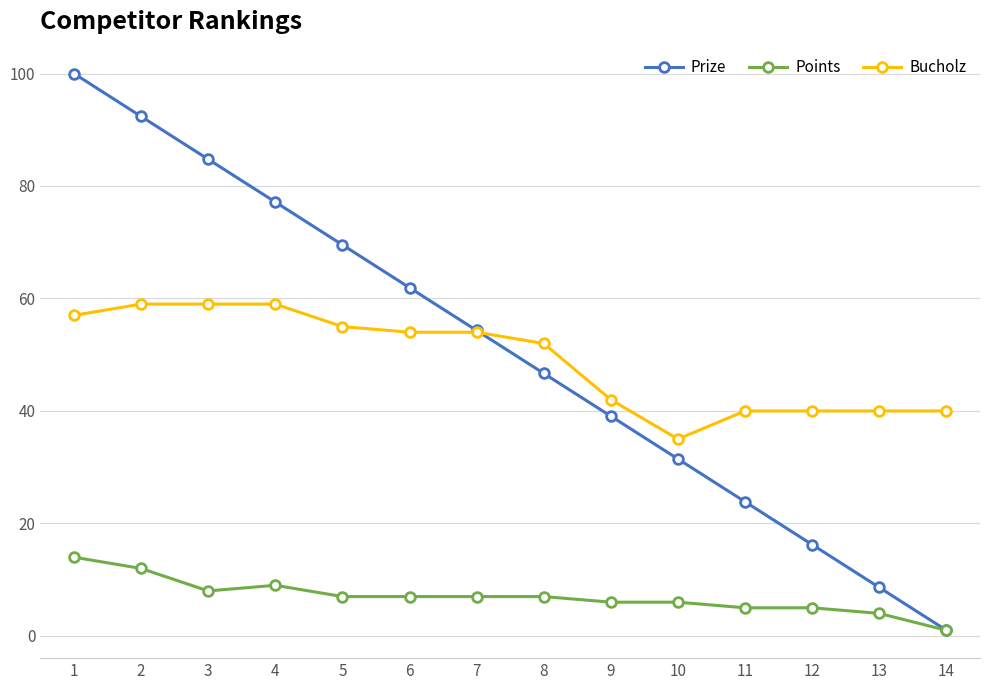

How many values in the Prize series are below 54?

7